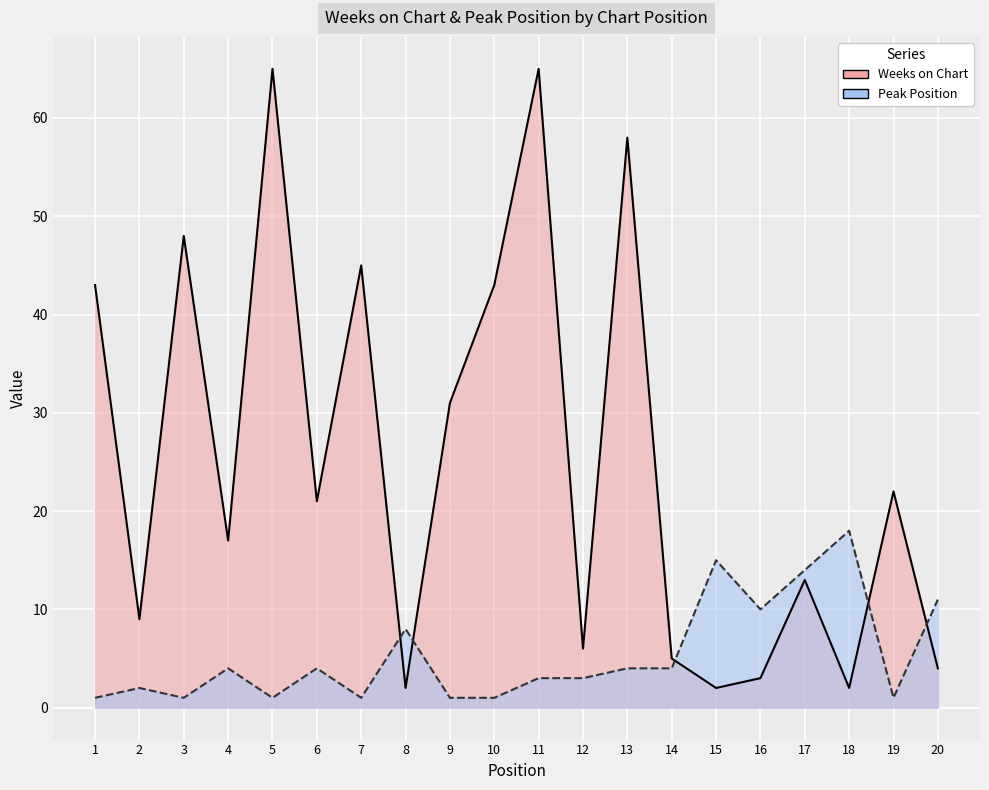

Which series has the largest total across all categories?

Weeks on Chart